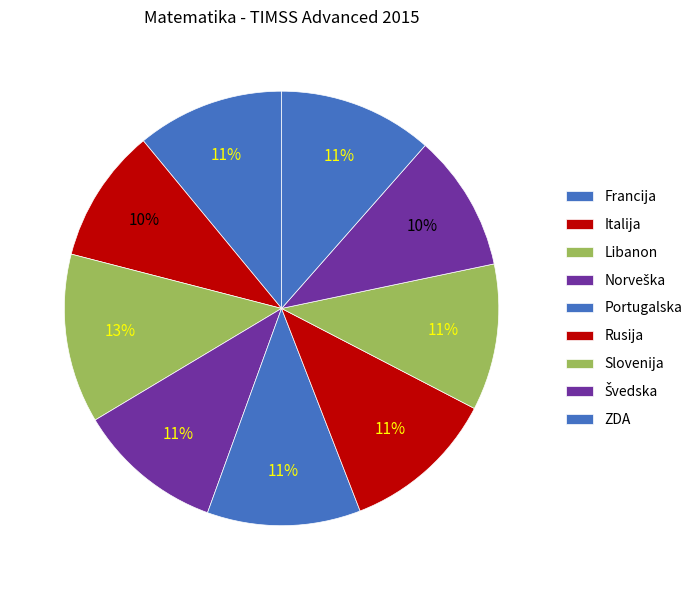

Is the sum of Francija and Švedska greater than half?

No